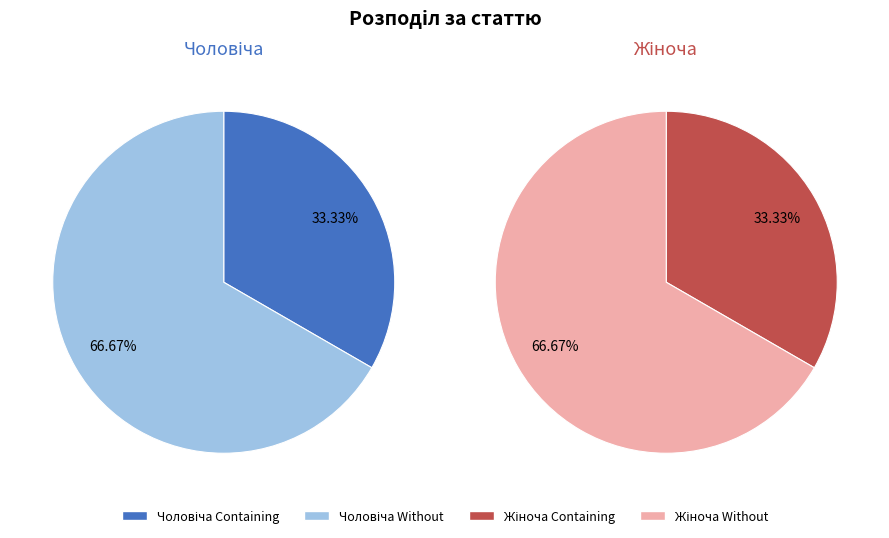

Which has a higher value, Чоловіча or Жіноча?

Жіноча